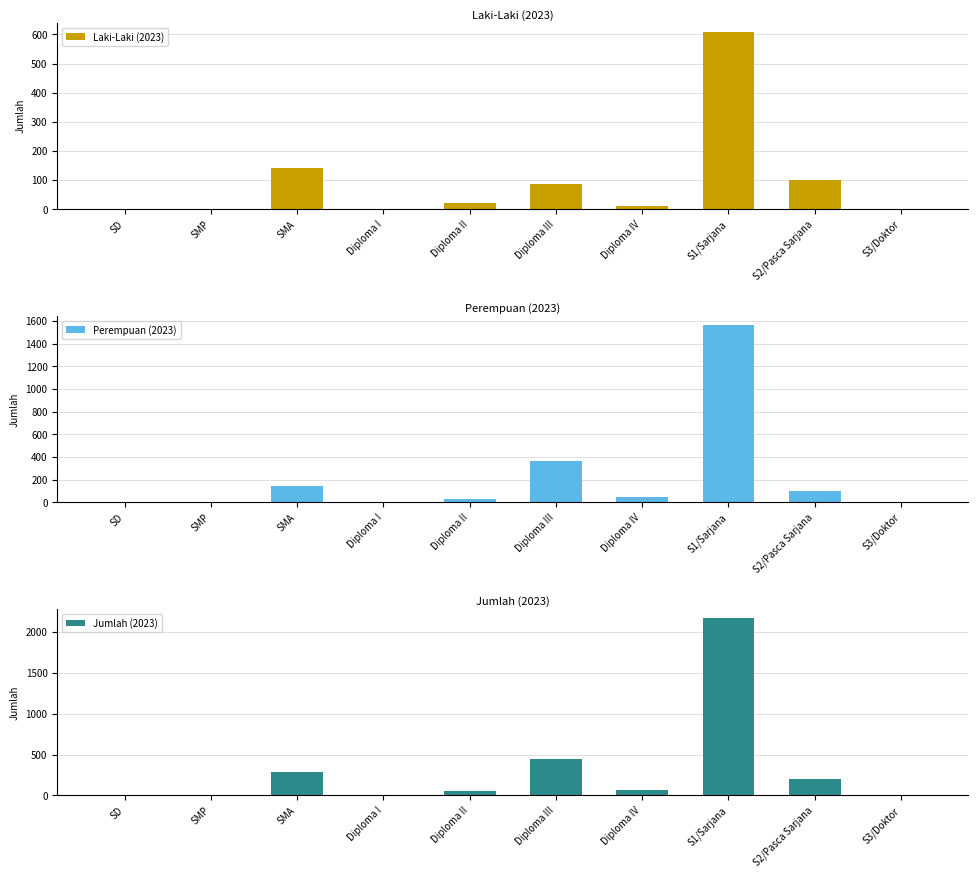

What is the label of the 5th bar from the right?

Diploma III